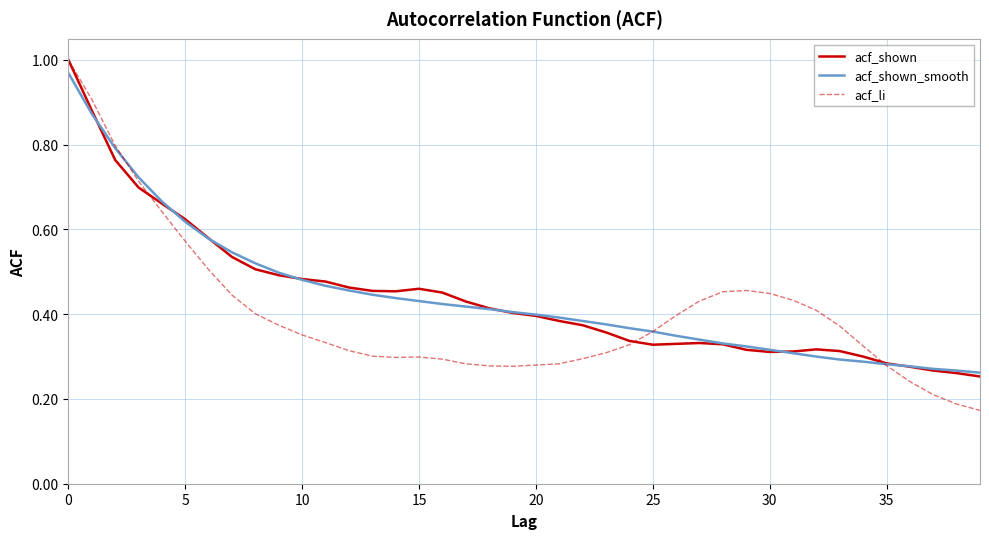

Count the acf_shown values in the range 0 to 1.

40